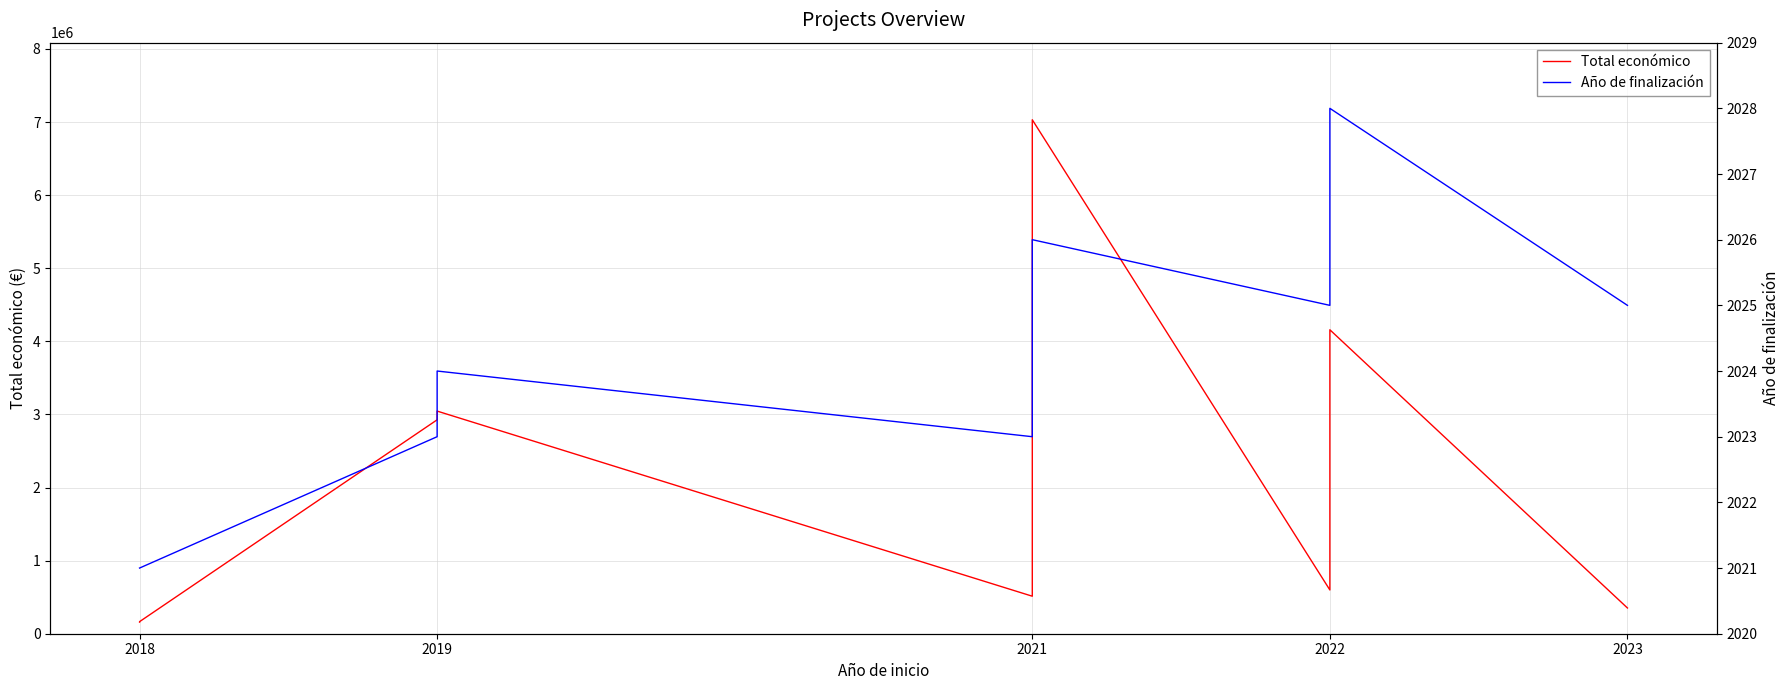

True or false: Año de finalización and Total económico intersect in this chart.

False